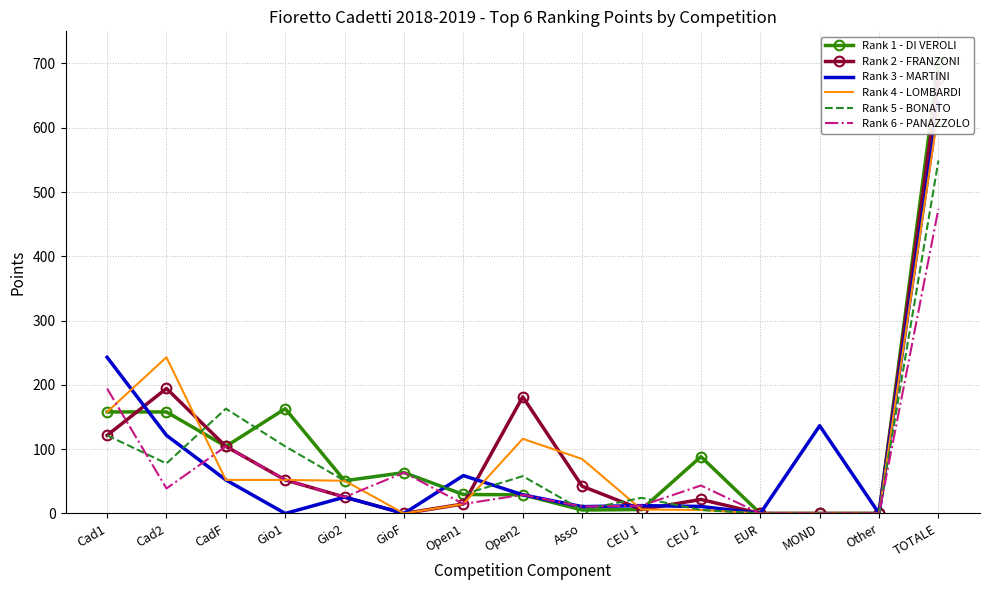

What is the difference between the Rank 1 - DI VEROLI values at CadF and Gio1?

58.7